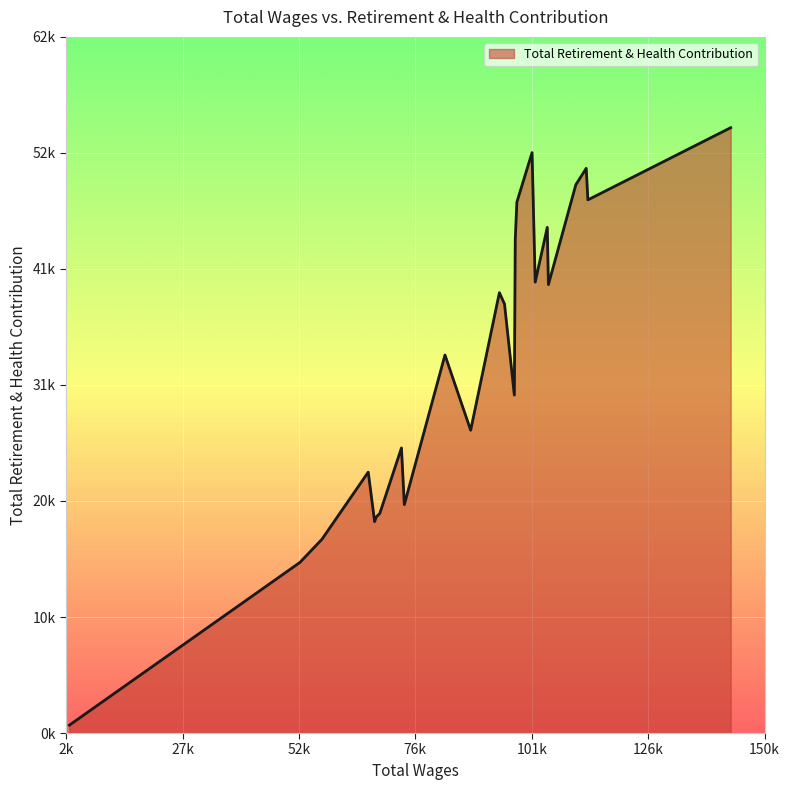

Does the chart display data point markers on the line(s)?

No